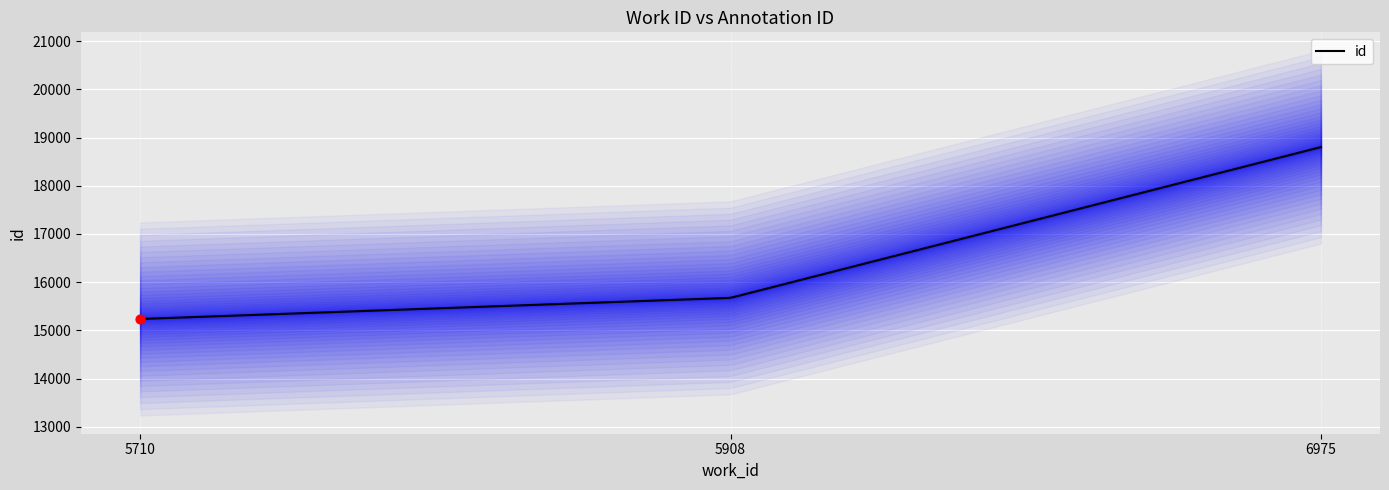

Approximately how many times larger is the value at 5710 compared to 5908?

1.0